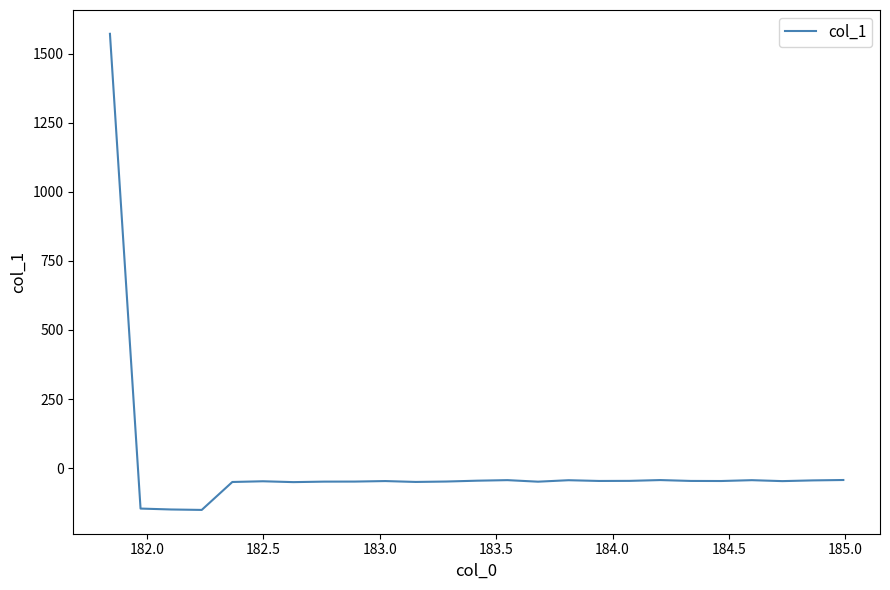

What is the greatest value displayed?

1571.3